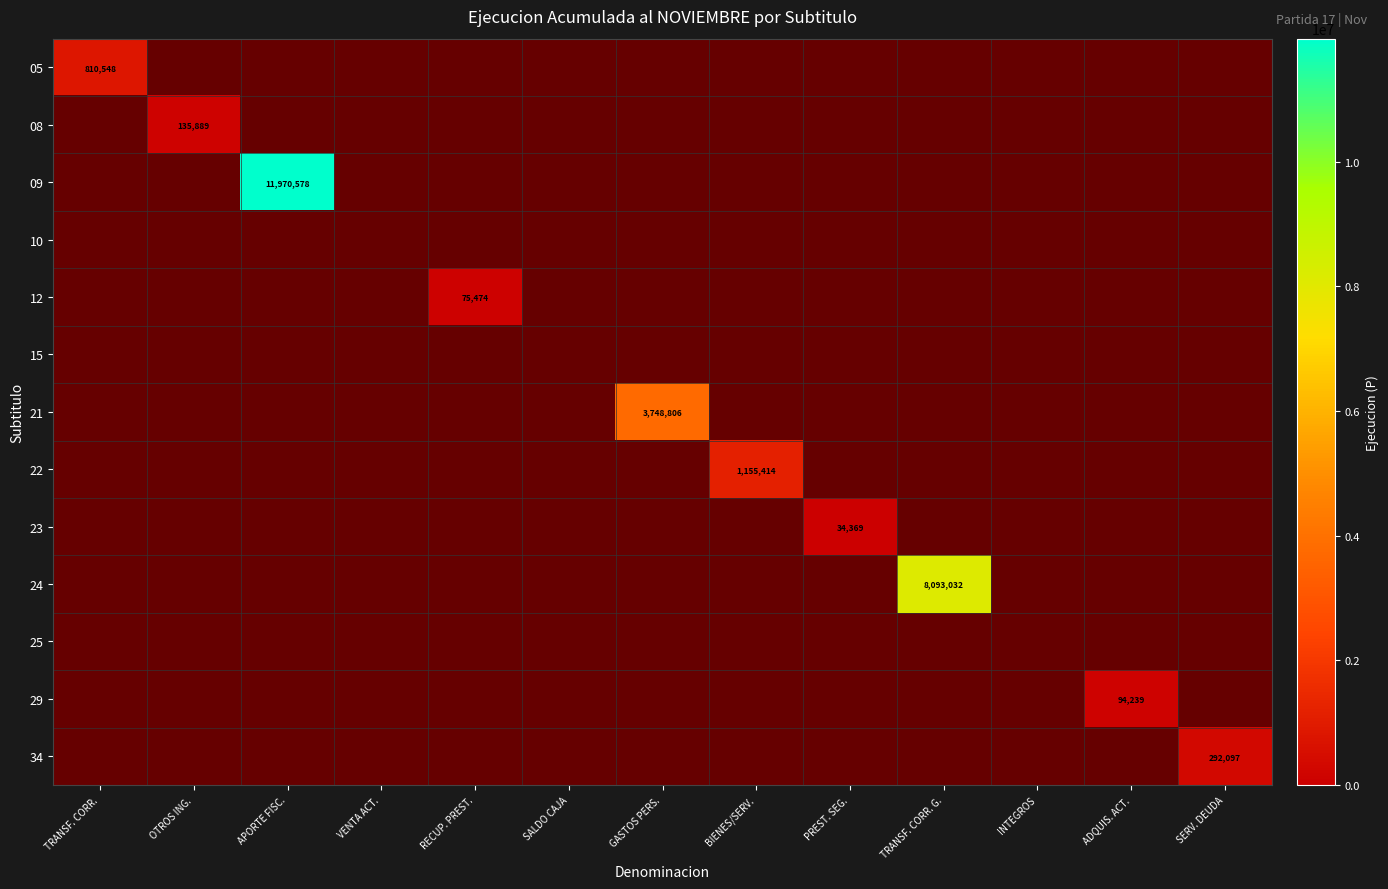

What is the total value across all series at SERV. DEUDA?

292097